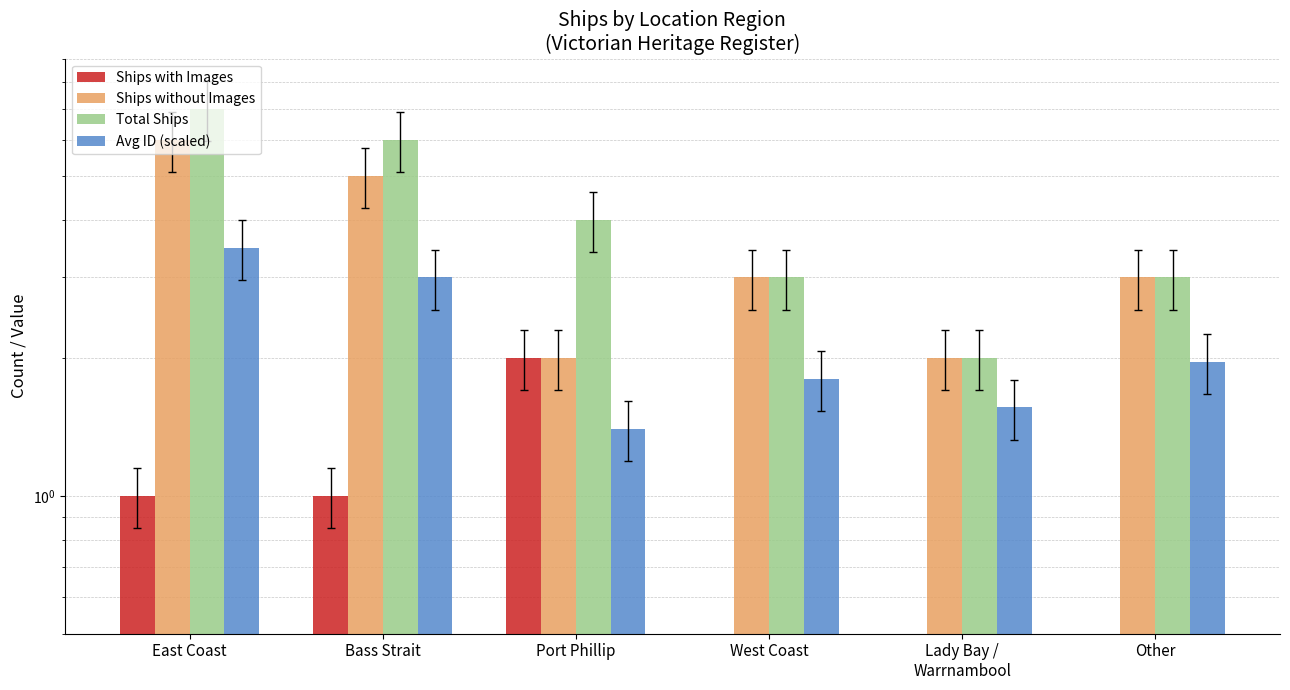

Which category has the highest value across all series?

East Coast